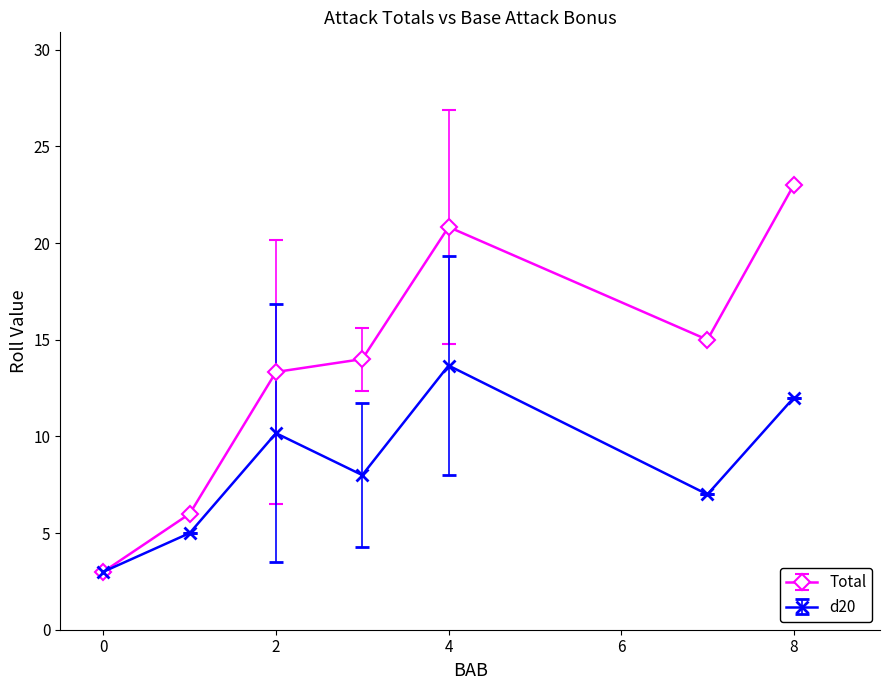

How many lines are shown in the chart?

2